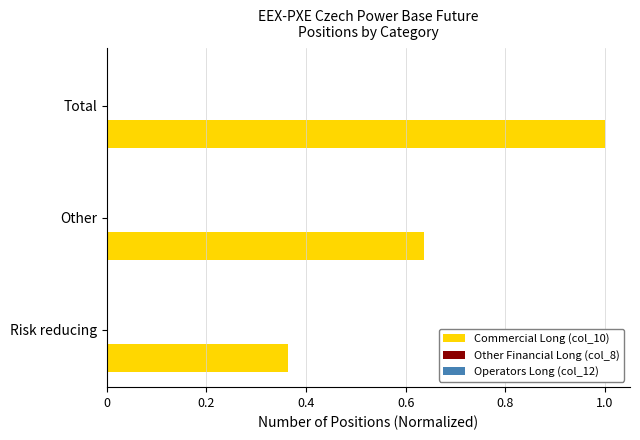

Which has a higher value, Total or Other?

Total